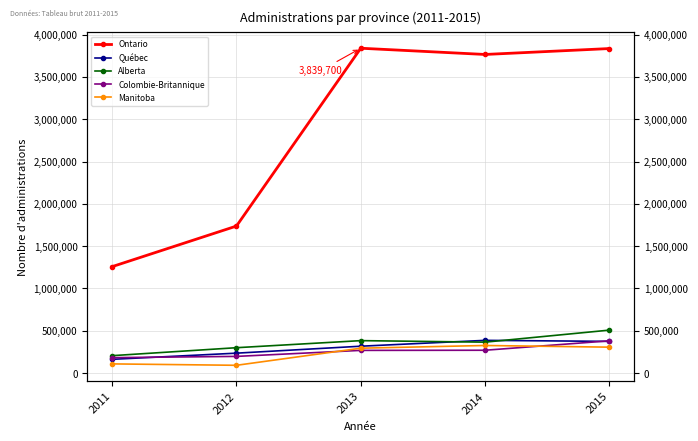

At how many categories does at least one series exceed 898339?

5